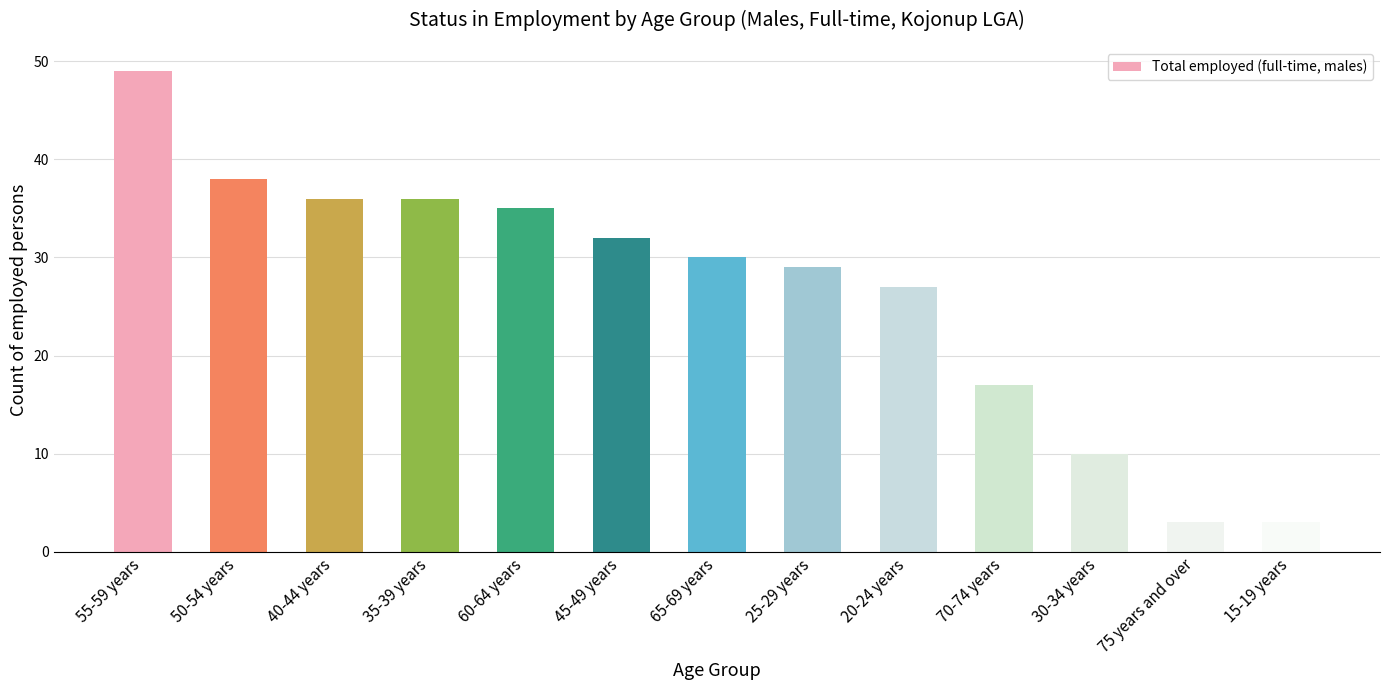

The chart shows a value of 30 at 65-69 years. True or false?

True